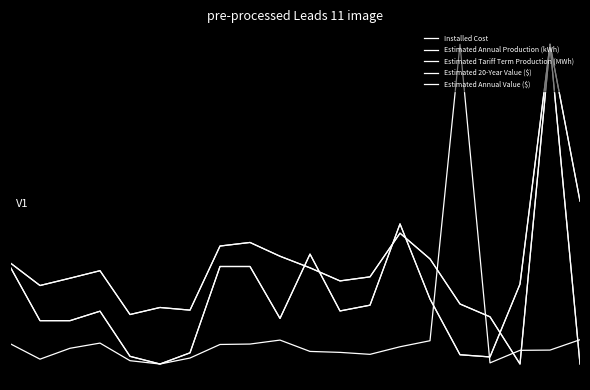

Does the chart display data point markers on the line(s)?

No